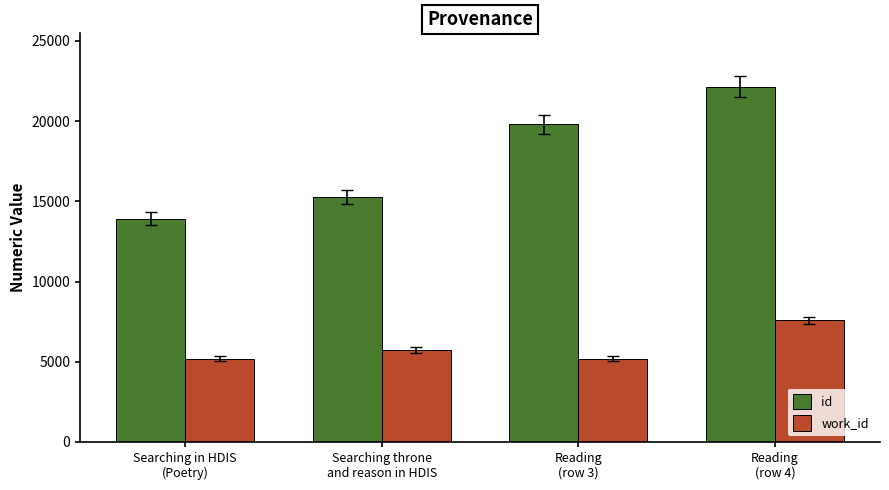

Between Searching in HDIS
(Poetry) and Reading
(row 3), which series saw the biggest shift?

id